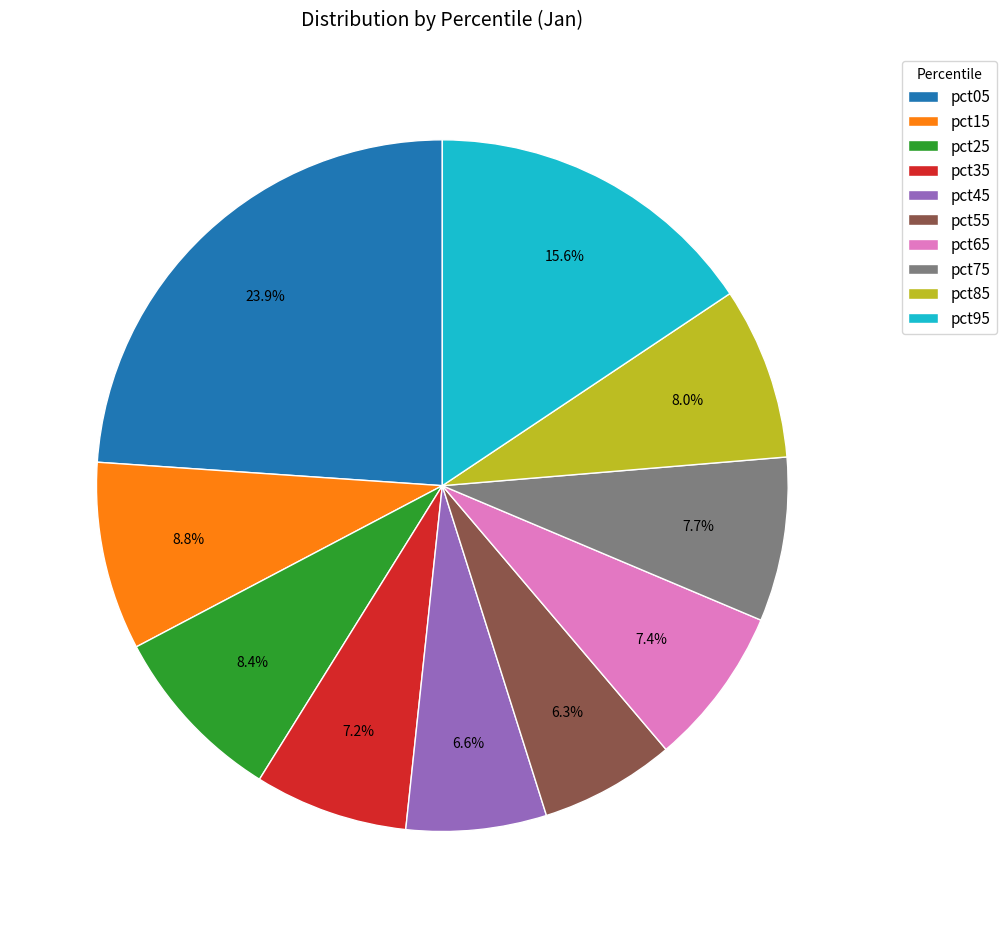

What is the total percentage of pct85 and pct45?

14.6%